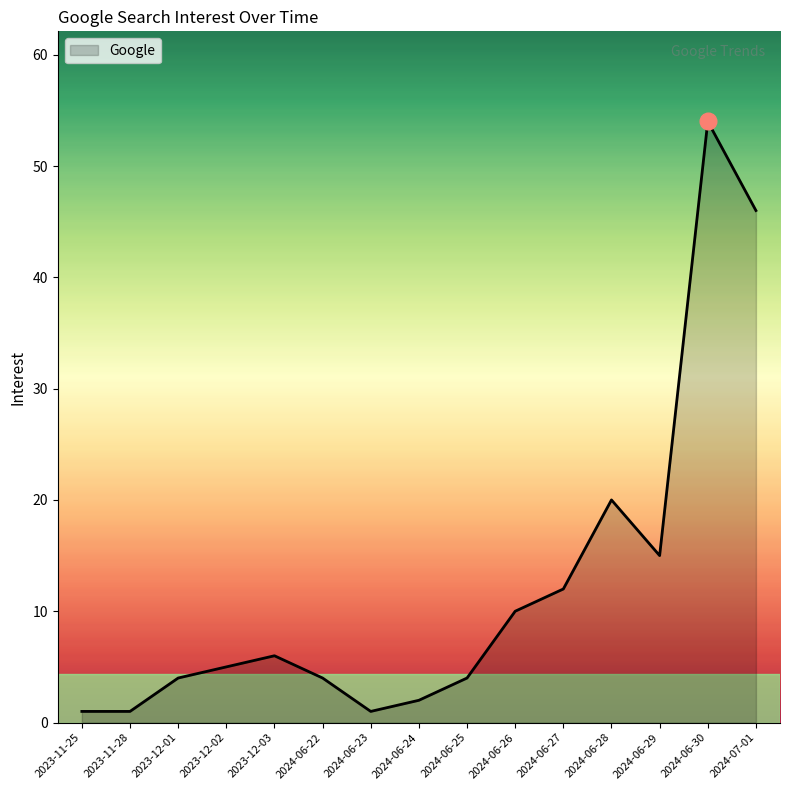

Approximately how many times larger is the value at 2024-06-22 compared to 2024-06-27?

0.3